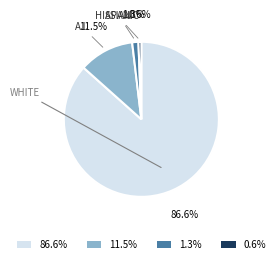

Which has a higher value, 86.6% or 0.6%?

86.6%